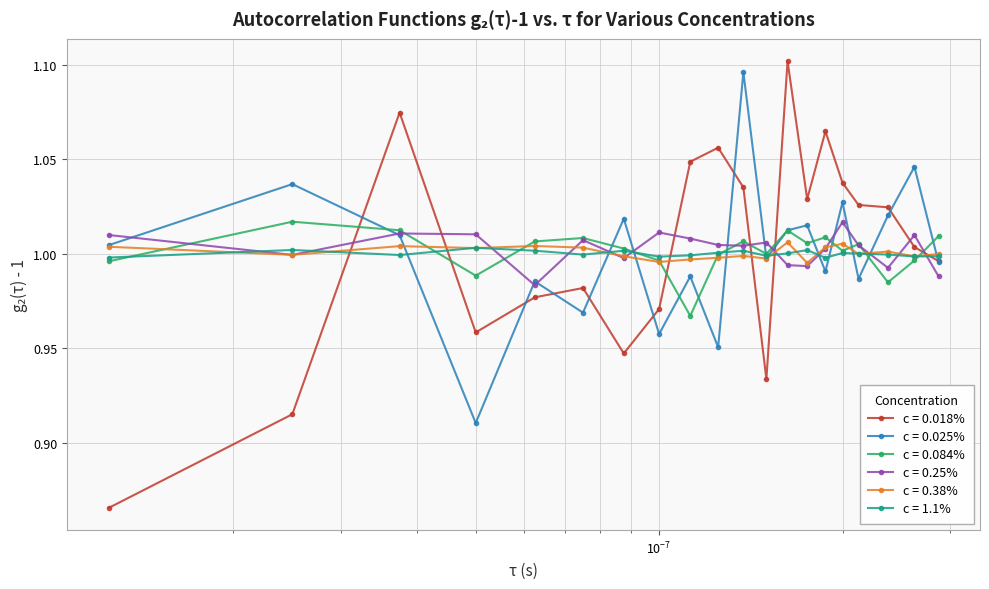

Which series has the widest spread of values?

c = 0.018%